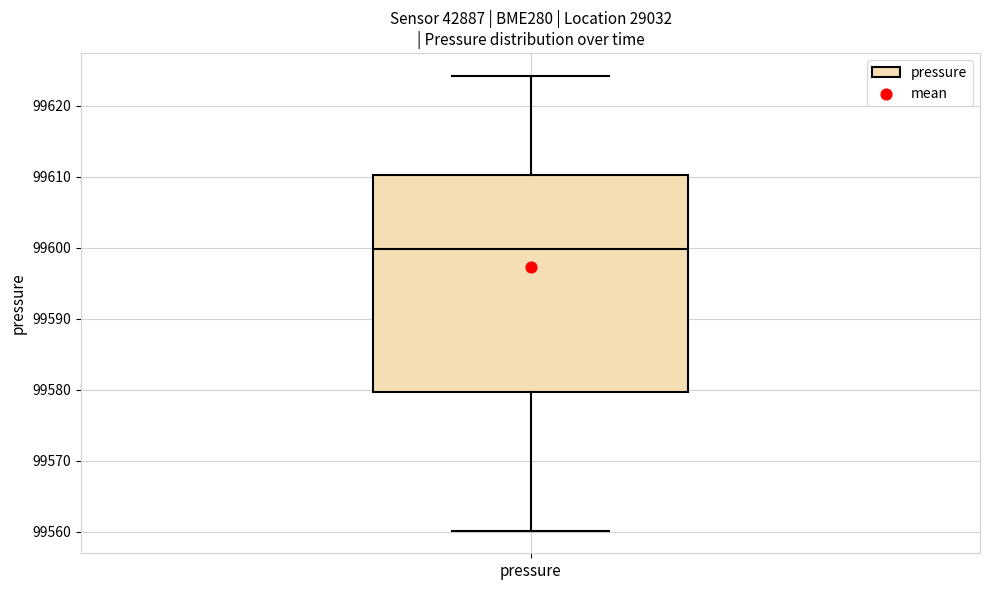

Transcribe this box plot: give where the median line is, the range the box spans, and where the two whiskers end, as read against the y-axis. The values are not printed on the chart, so give them approximately, as read against the axis.

median 99600, box 99580 to 99610, whiskers 99560 to 99624